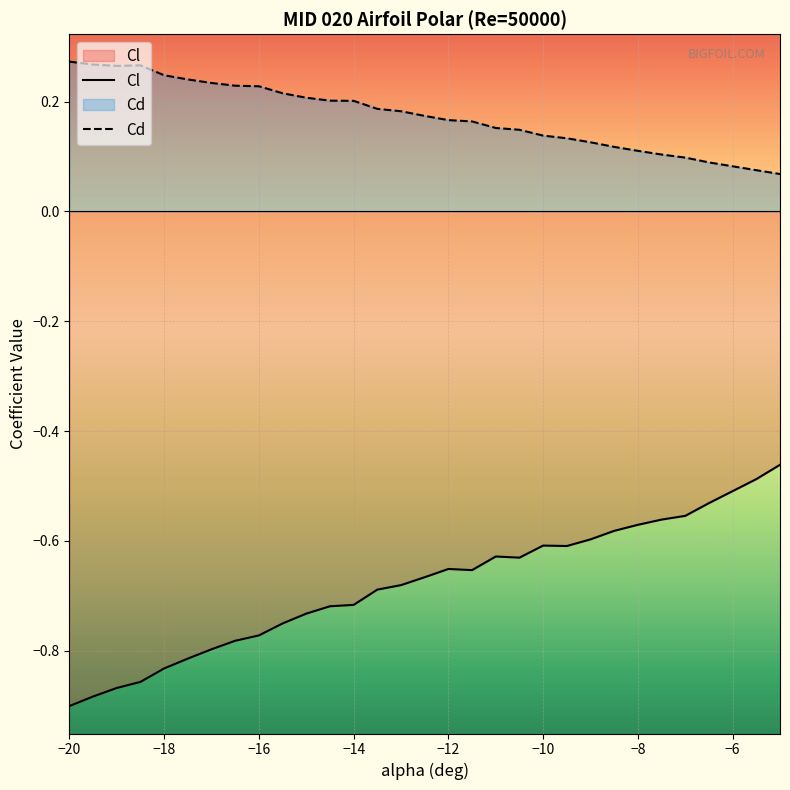

Reading left to right, list all the values displayed in this chart.

Cl: -20=-0.9	-19.5=-0.9	-19=-0.9	-18.5=-0.9	-18=-0.8	-17.5=-0.8	-17=-0.8	-16.5=-0.8	-16=-0.8	-15.5=-0.8	-15=-0.7	-14.5=-0.7	-14=-0.7	-13.5=-0.7	-13=-0.7	-12.5=-0.7	-12=-0.7	-11.5=-0.7	-11=-0.6	-10.5=-0.6	-10=-0.6	-9.5=-0.6	-9=-0.6	-8.5=-0.6	-8=-0.6	-7.5=-0.6	-7=-0.6	-6.5=-0.5	-5.5=-0.5	-5=-0.5
Cd: -20=0.3	-19.5=0.3	-19=0.3	-18.5=0.3	-18=0.2	-17.5=0.2	-17=0.2	-16.5=0.2	-16=0.2	-15.5=0.2	-15=0.2	-14.5=0.2	-14=0.2	-13.5=0.2	-13=0.2	-12.5=0.2	-12=0.2	-11.5=0.2	-11=0.2	-10.5=0.1	-10=0.1	-9.5=0.1	-9=0.1	-8.5=0.1	-8=0.1	-7.5=0.1	-7=0.1	-6.5=0.1	-5.5=0.1	-5=0.1